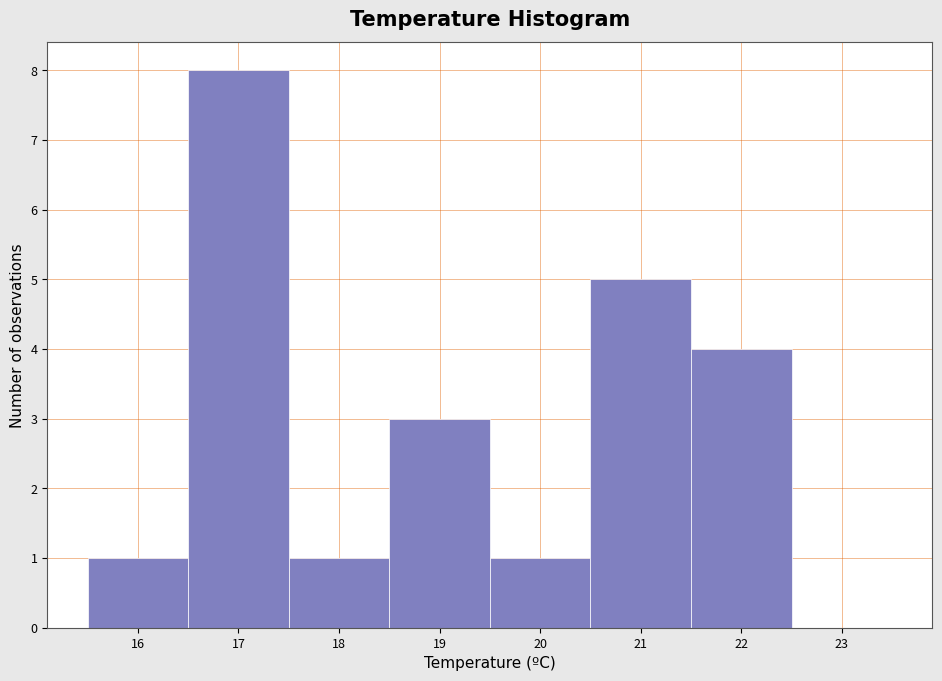

Reading left to right, what are all the values shown in this chart?

16=1	17=8	18=1	19=3	20=1	21=5	22=4	23=0